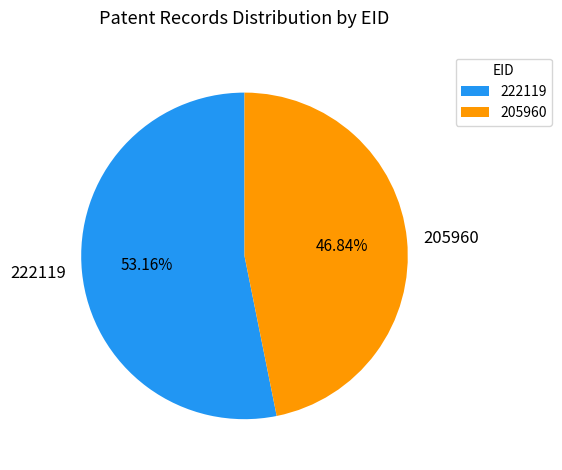

True or false: 222119 accounts for 53% of the total.

True